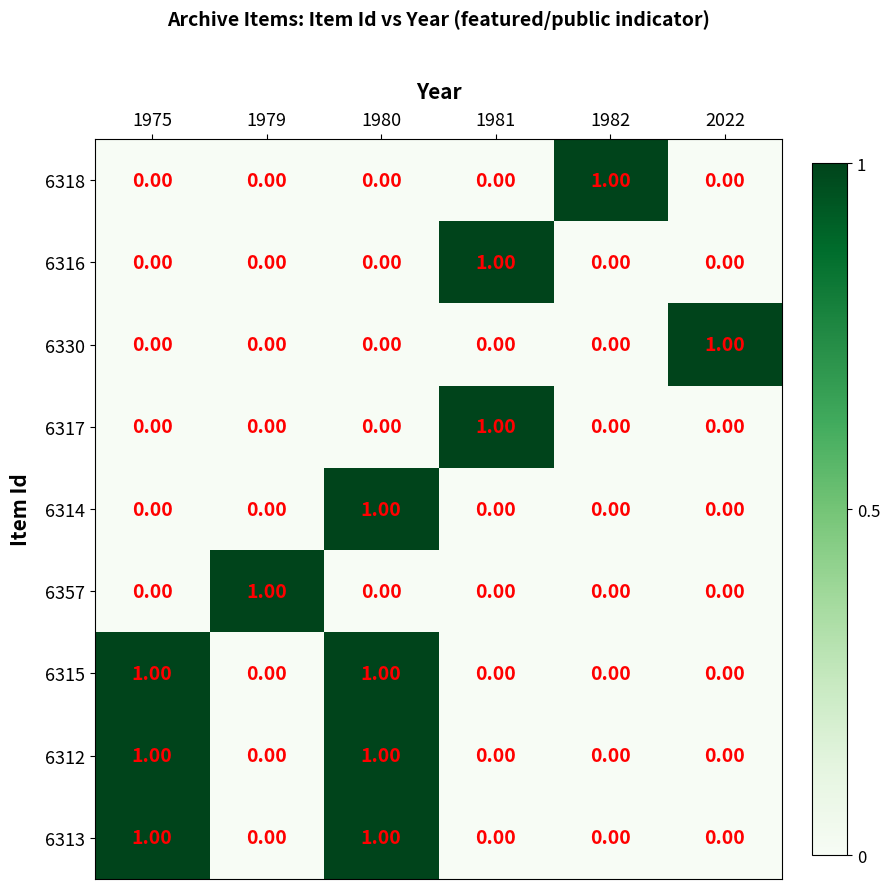

At which category is the sum across all series the highest?

1980